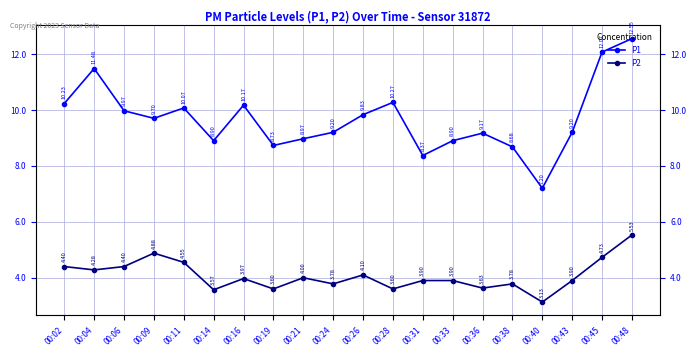

Which series changed the most between 00:09 and 00:19?

P2